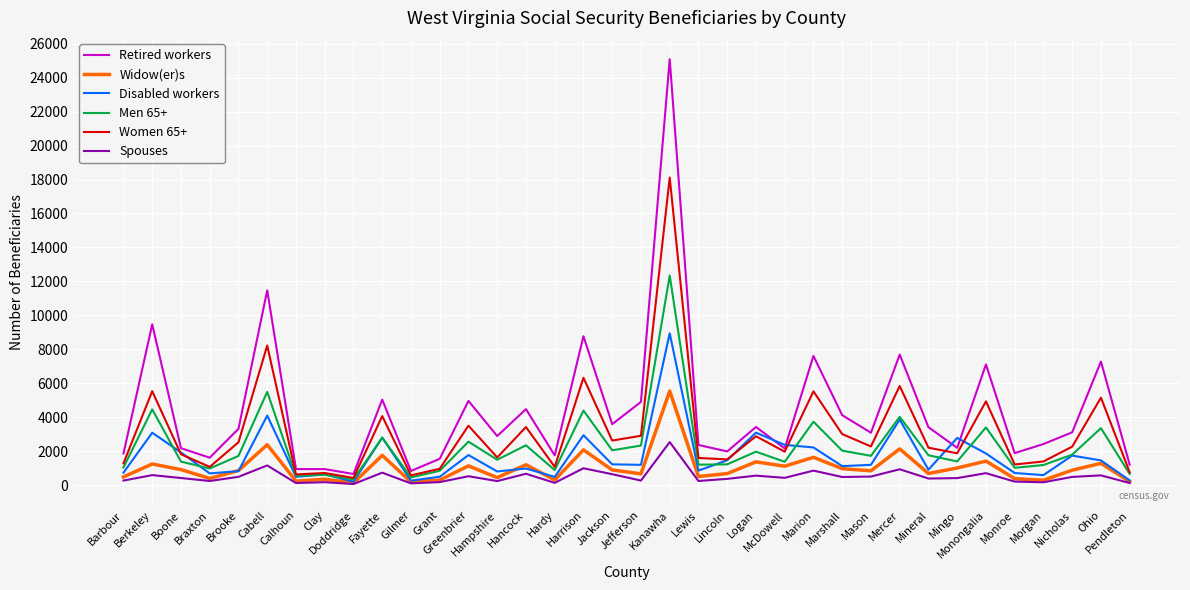

What is the difference between the second highest and second lowest values in the Widow(er)s series?

2195